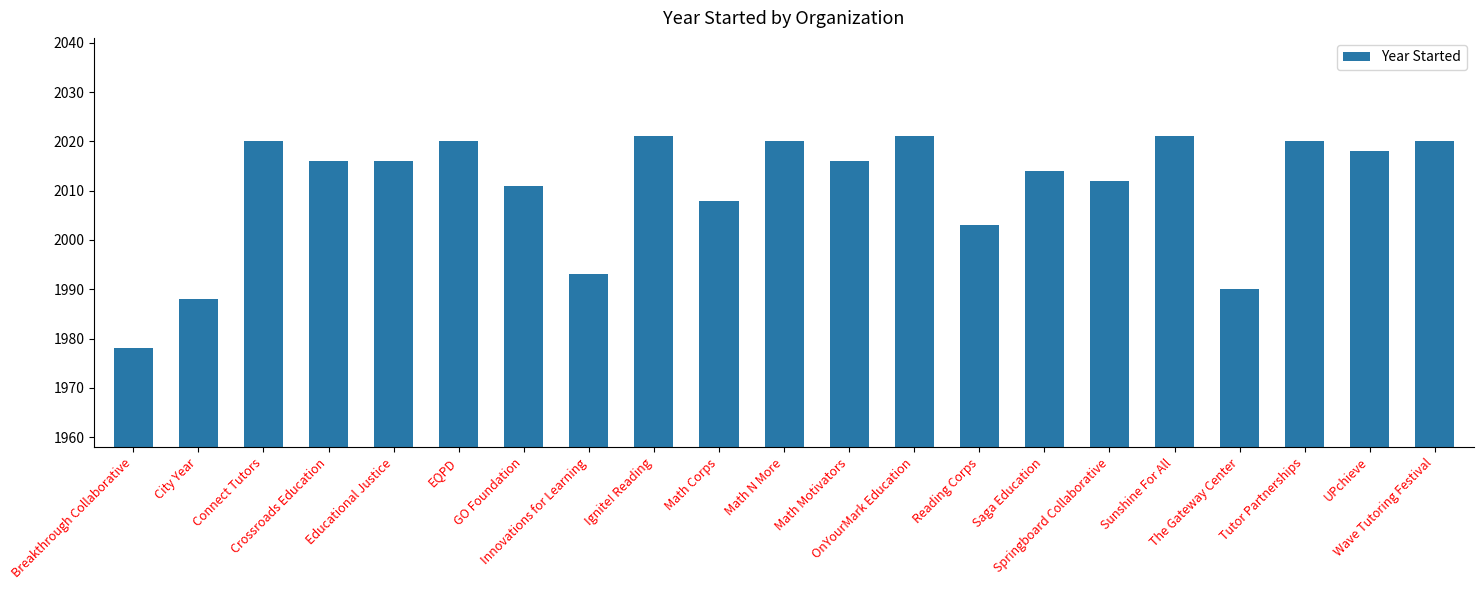

What is the maximum value shown in the chart?

2021